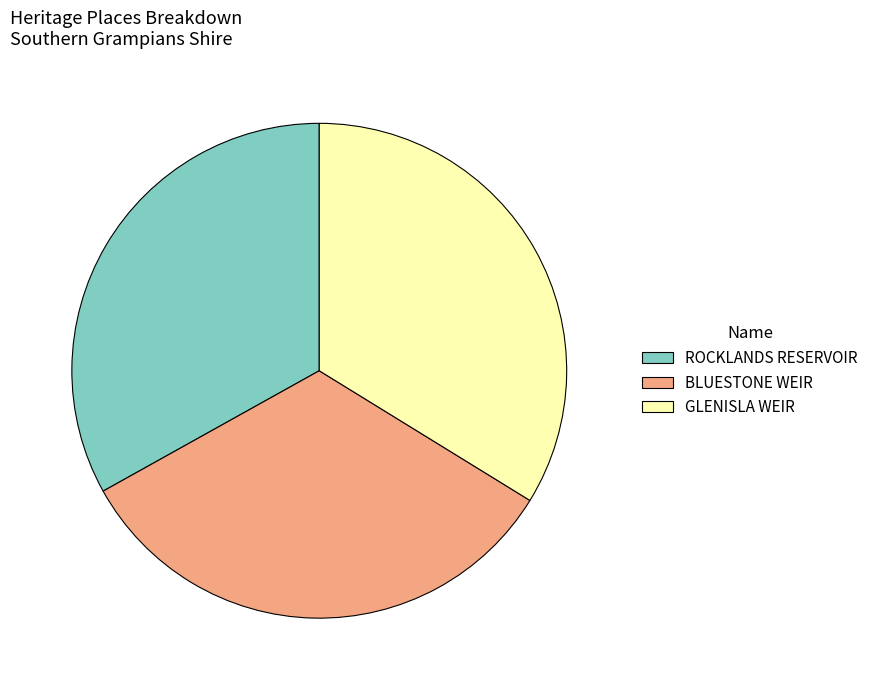

Does GLENISLA WEIR account for over 50% of the chart?

No